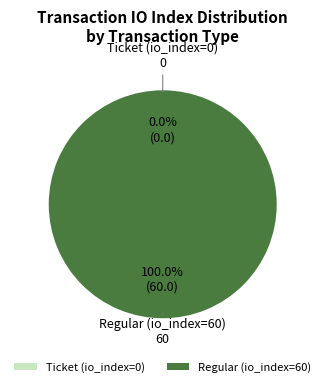

Rank the categories by value from highest to lowest.

Regular (io_index=60), Ticket (io_index=0)